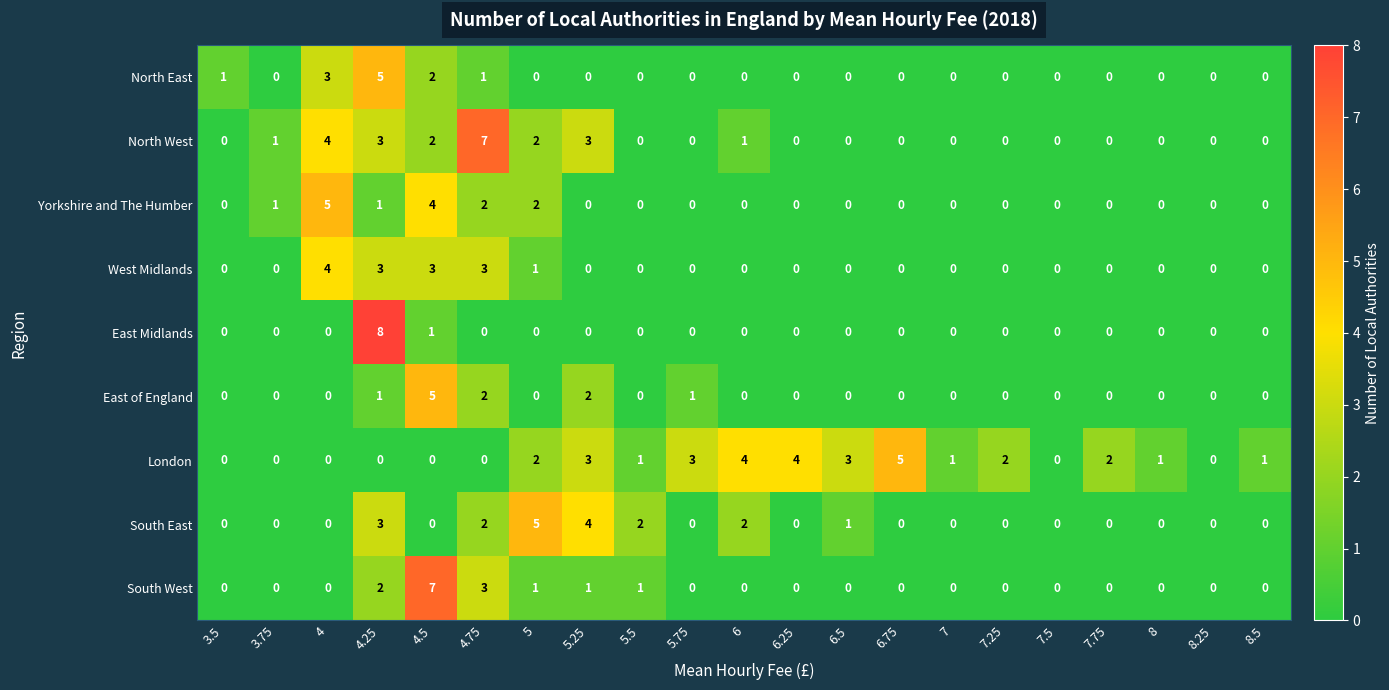

Count the East of England values in the range 0 to 1.

18